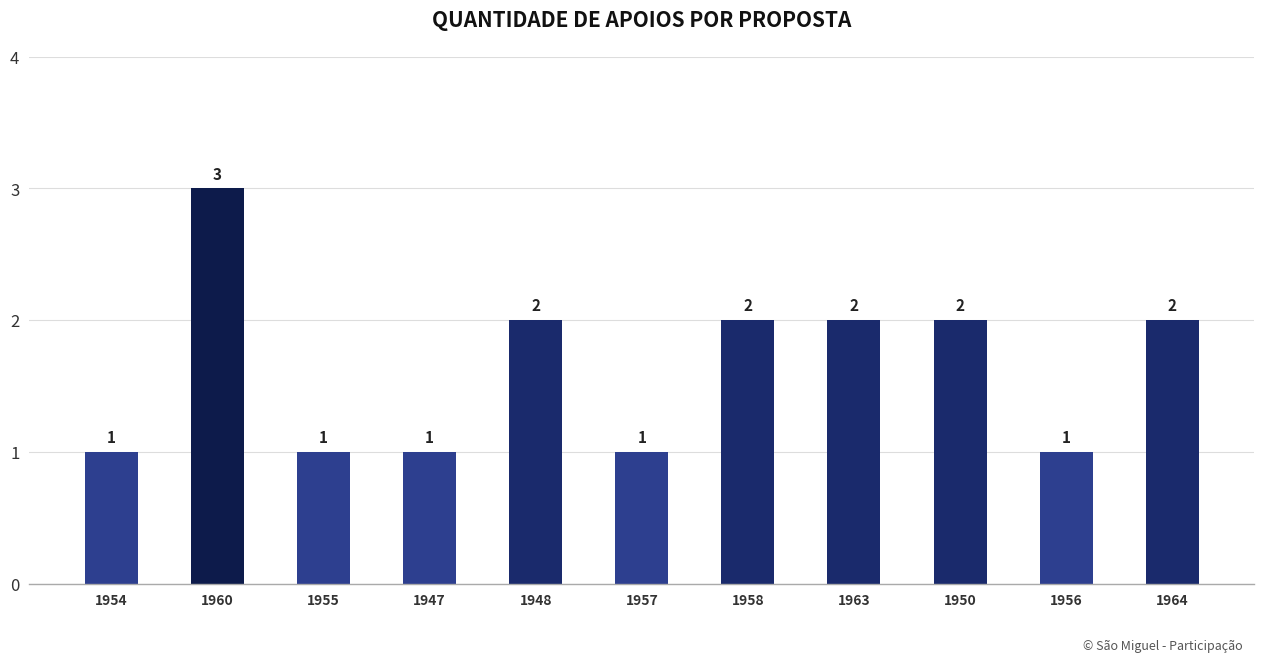

Reading right to left, transcribe all the data shown in this chart.

1964=2	1956=1	1950=2	1963=2	1958=2	1957=1	1948=2	1947=1	1955=1	1960=3	1954=1